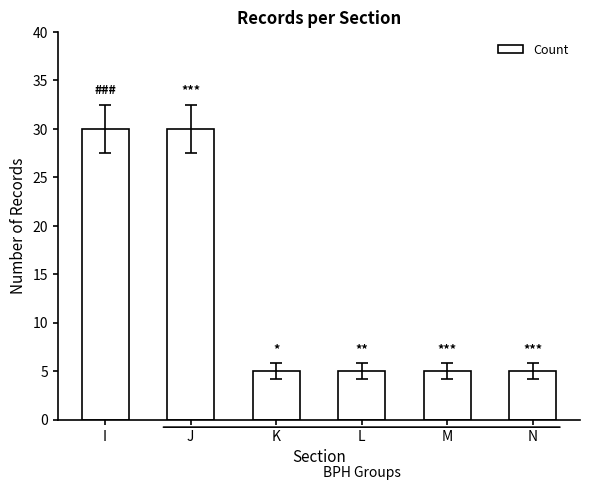

What is the change in value from I to N?

-25